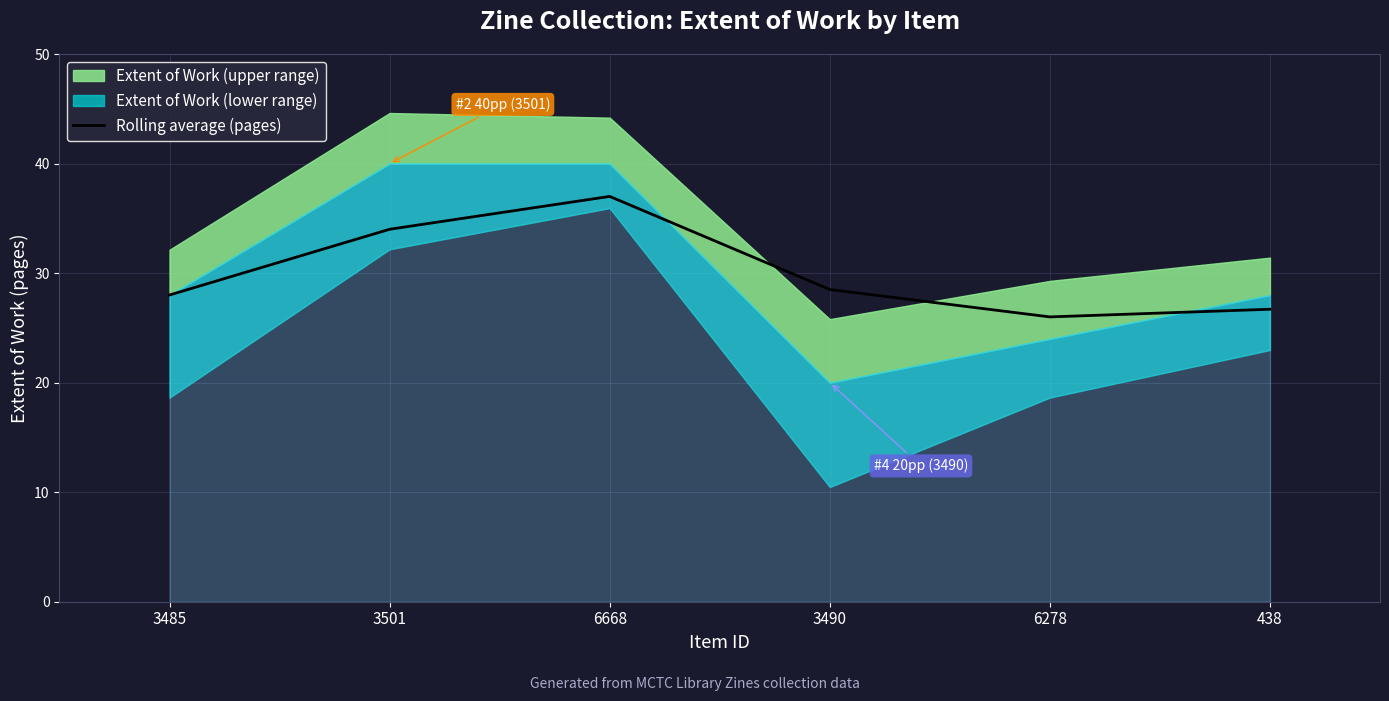

What is the difference between the values at 6278 and 3490?

2.5